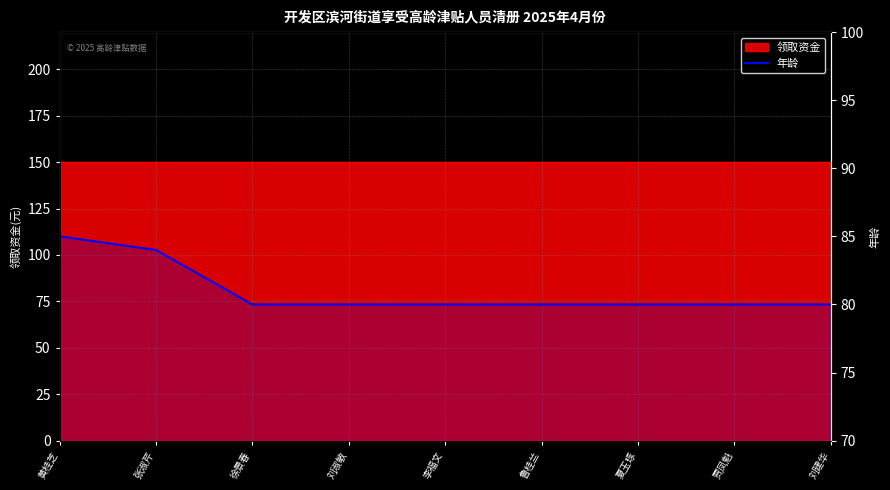

List the labels in order of value, smallest first.

徐景春, 刘淑敏, 李福文, 鲁桂兰, 夏玉琢, 贾凤魁, 刘建华, 张淑芹, 黄桂芝